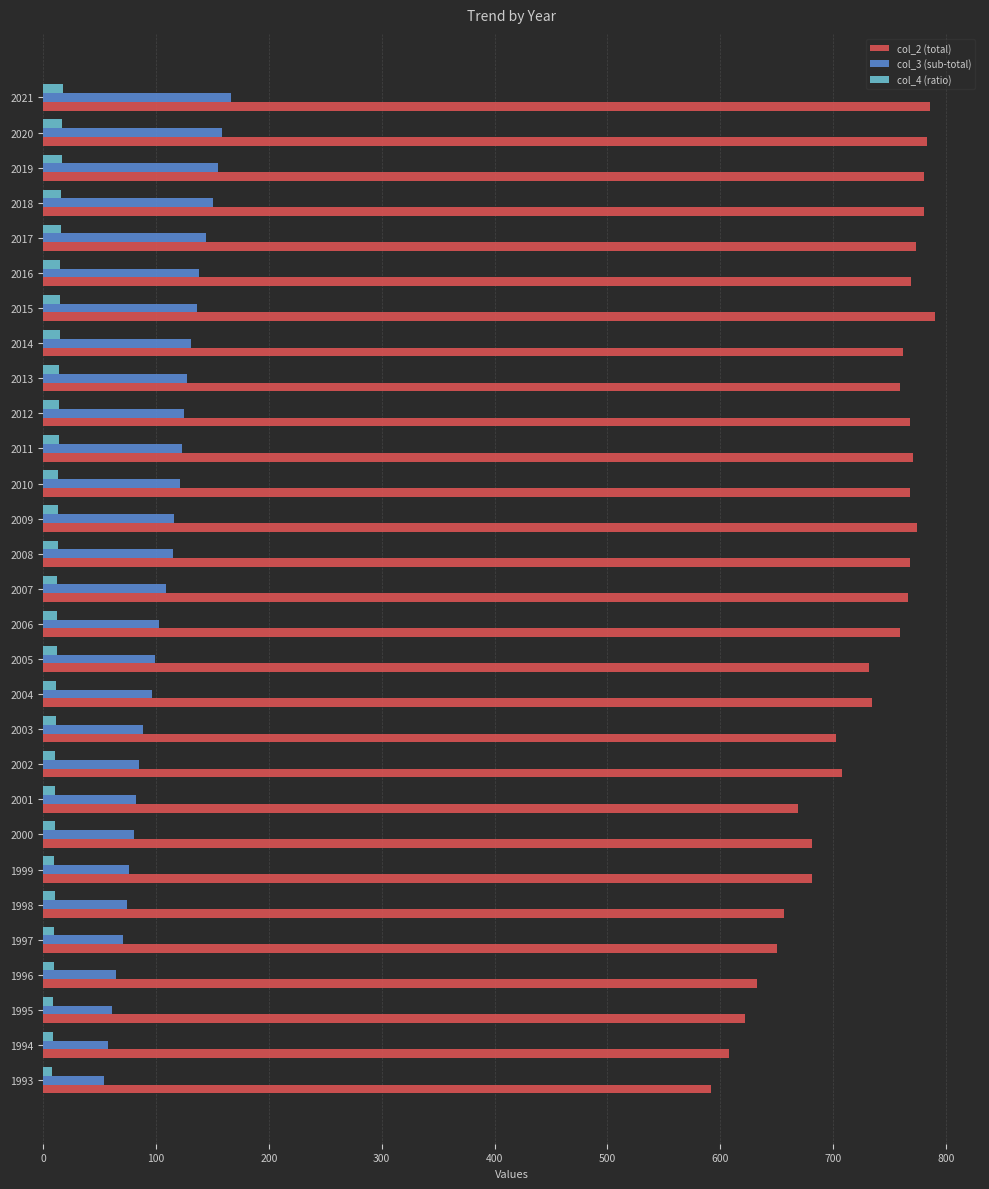

What is the average value of the col_2 (total) series?

725.0